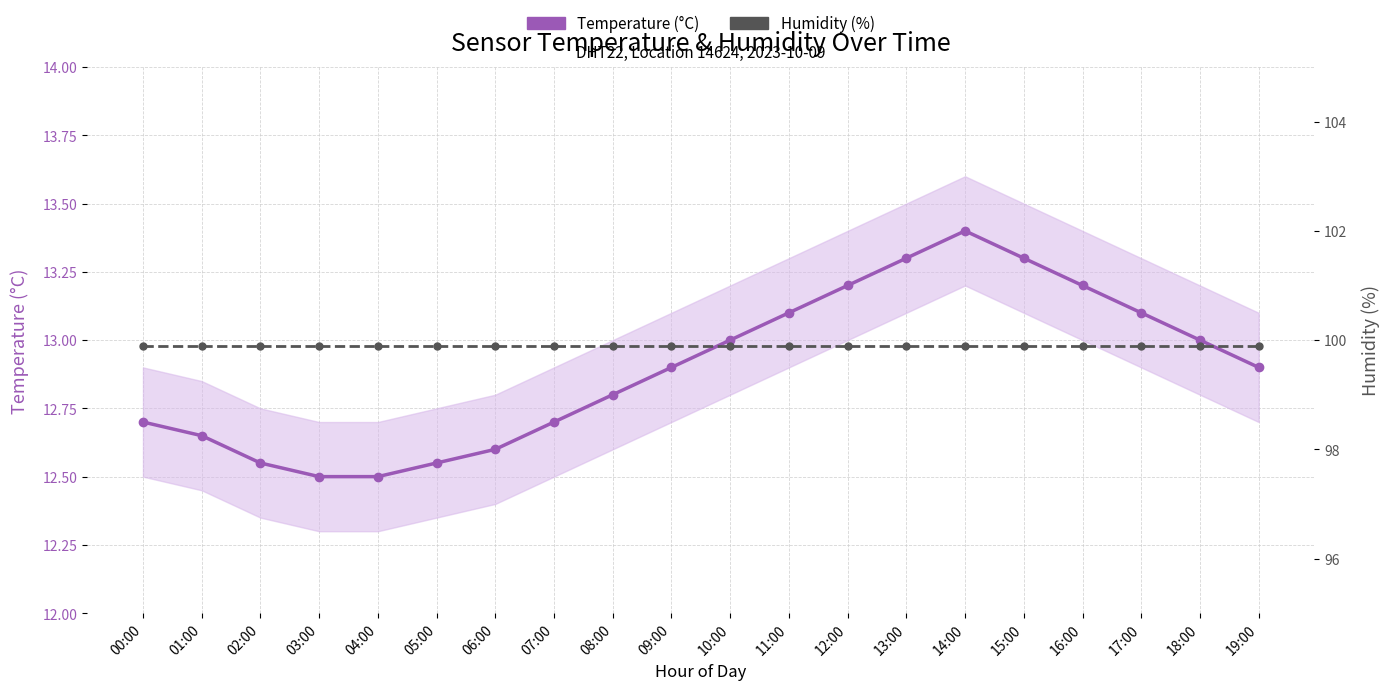

At which label is Temperature (°C) closest to 12?

03:00